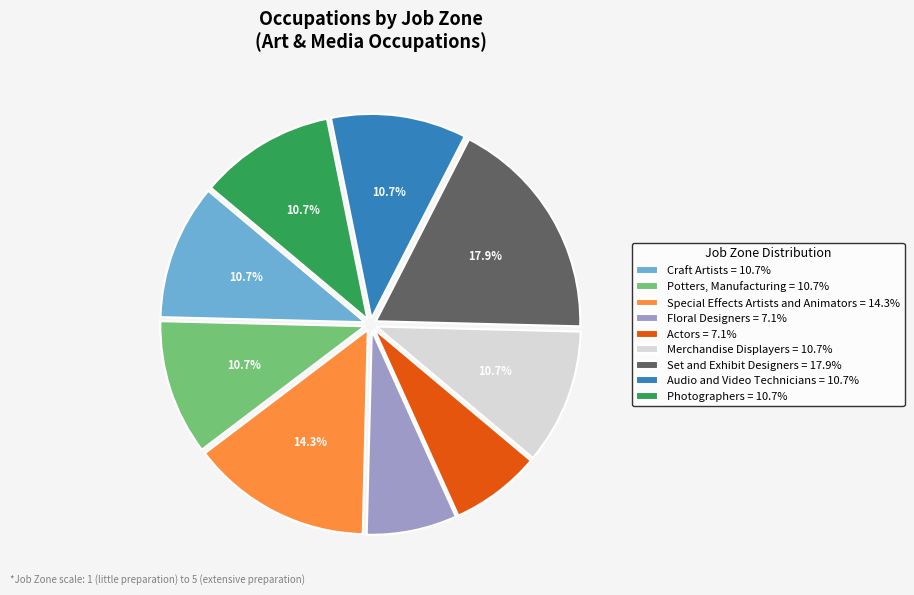

Combined, do Set and Exhibit Designers and Audio and Video Technicians account for over 50%?

No